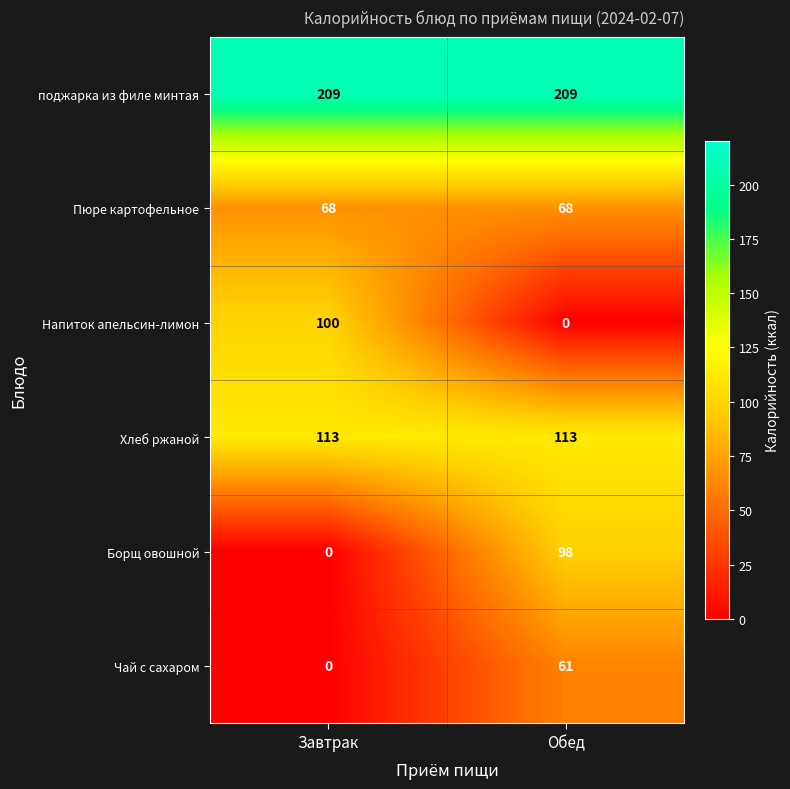

Reading left to right, what are all the values shown in this chart?

поджарка из филе минтая: Завтрак=209	Обед=209
Пюре картофельное: Завтрак=68	Обед=68
Напиток апельсин-лимон: Завтрак=100	Обед=0
Хлеб ржаной: Завтрак=113	Обед=113
Борщ овошной: Завтрак=0	Обед=98
Чай с сахаром: Завтрак=0	Обед=61